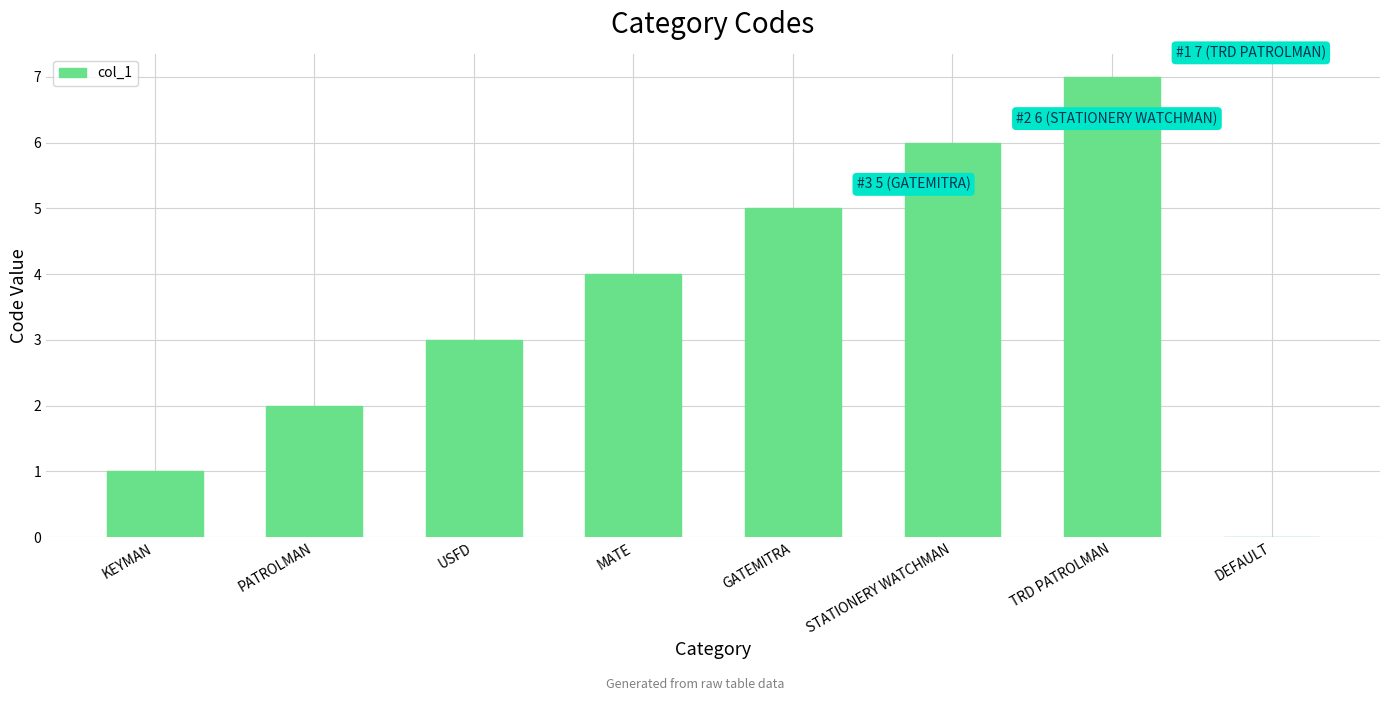

What is the sum of the values at GATEMITRA and MATE?

9